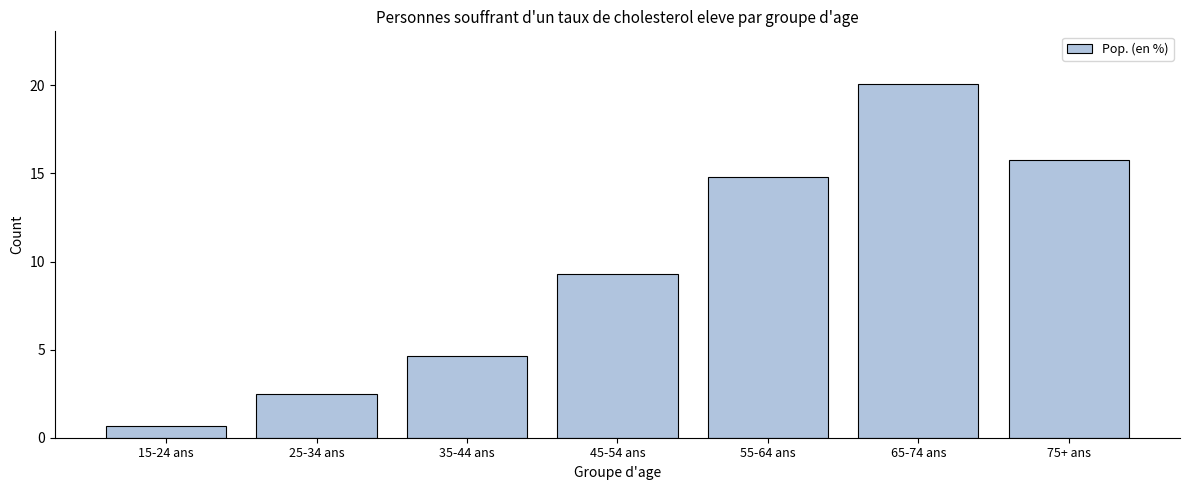

Reading left to right, what are all the values shown in this chart?

0.7	2.5	4.6	9.3	14.8	20.1	15.7